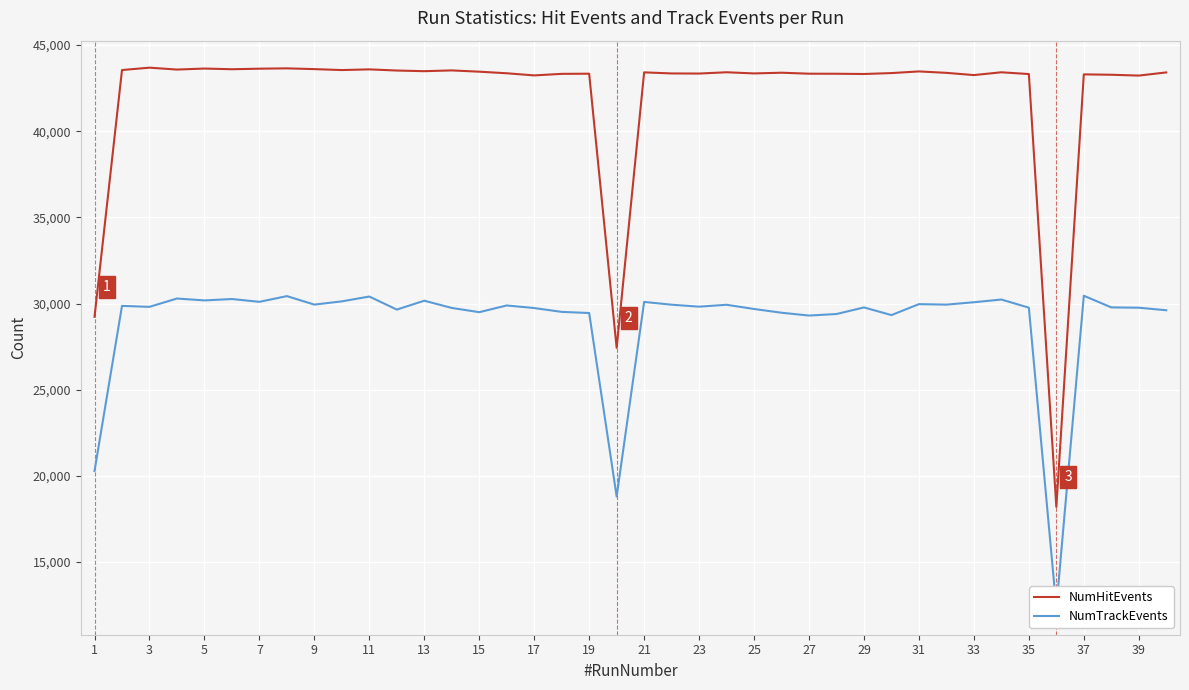

What is the average value of the NumTrackEvents series?

28920